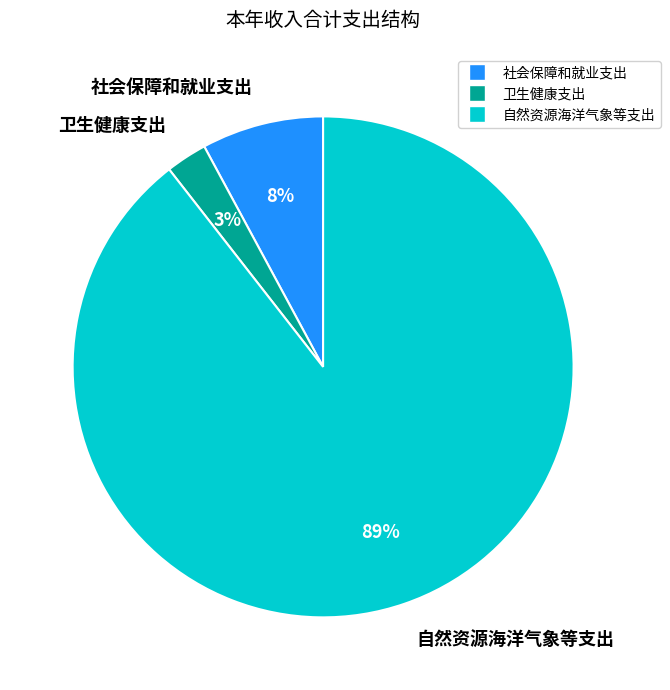

Do 自然资源海洋气象等支出 and 卫生健康支出 together represent more than half of the pie?

Yes